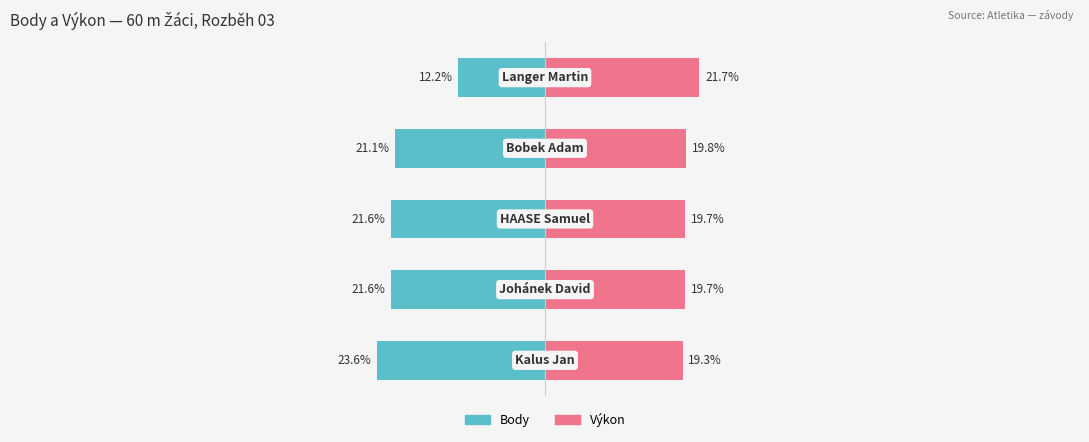

What is the value of the Body bar at the 5th from the left?

-12.2